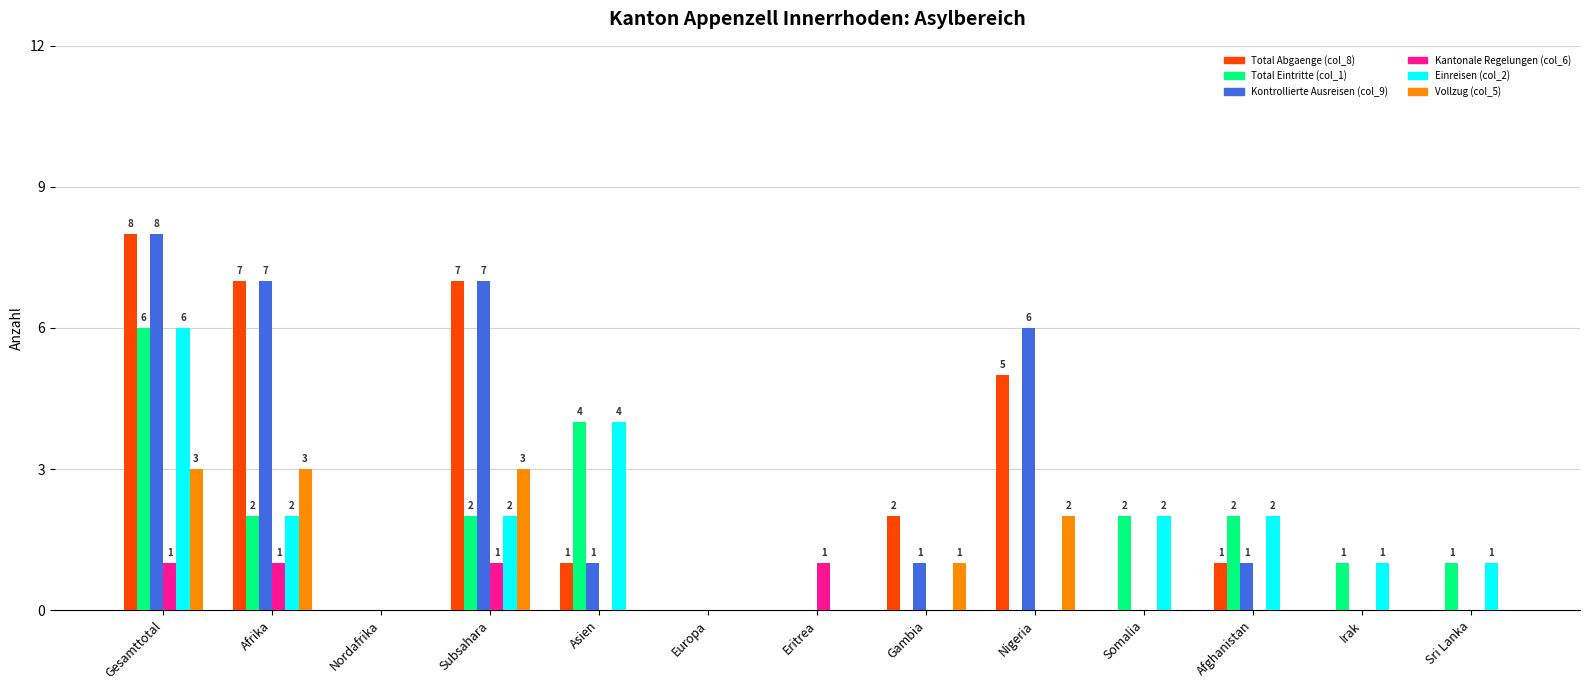

Where is Total Abgaenge (col_8) nearest to the value 4?

Nigeria